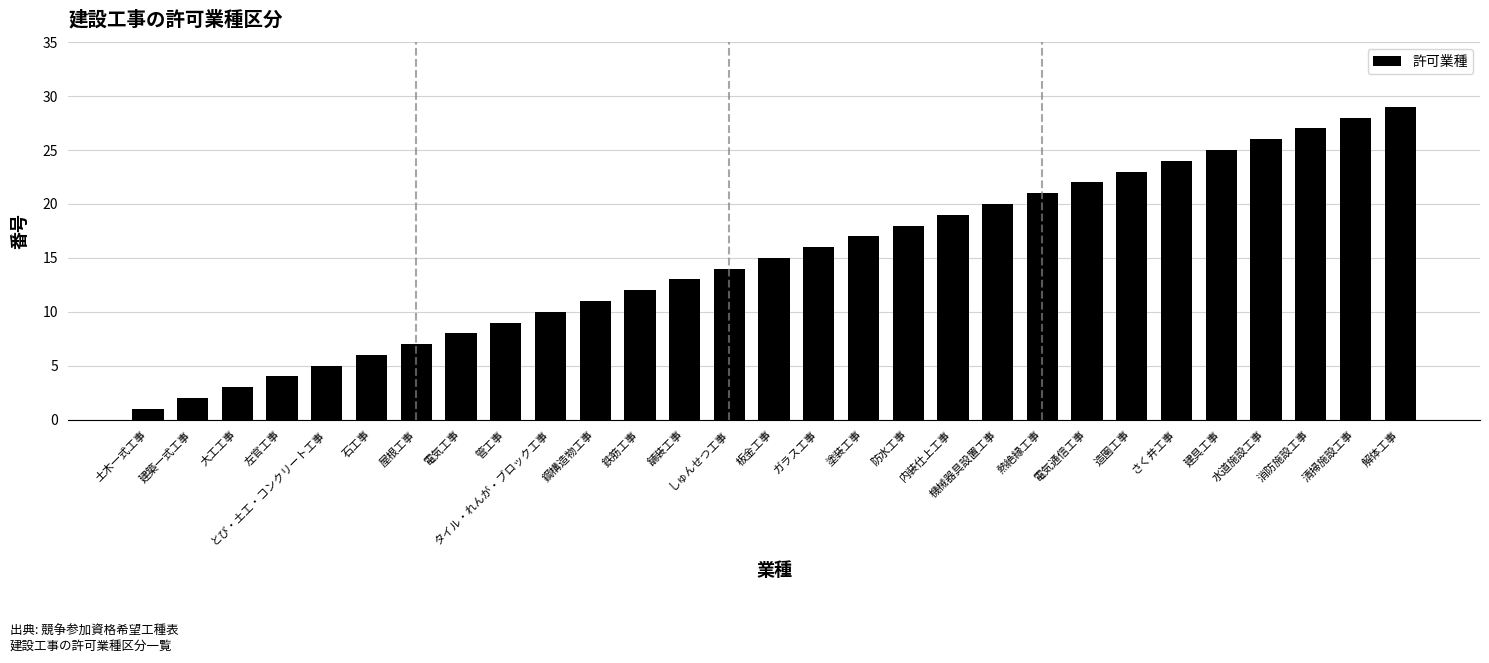

Rank the categories by value from lowest to highest.

土木一式工事, 建築一式工事, 大工工事, 左官工事, とび・土工・コンクリート工事, 石工事, 屋根工事, 電気工事, 管工事, タイル・れんが・ブロック工事, 鋼構造物工事, 鉄筋工事, 舗装工事, しゅんせつ工事, 板金工事, ガラス工事, 塗装工事, 防水工事, 内装仕上工事, 機械器具設置工事, 熱絶縁工事, 電気通信工事, 造園工事, さく井工事, 建具工事, 水道施設工事, 消防施設工事, 清掃施設工事, 解体工事